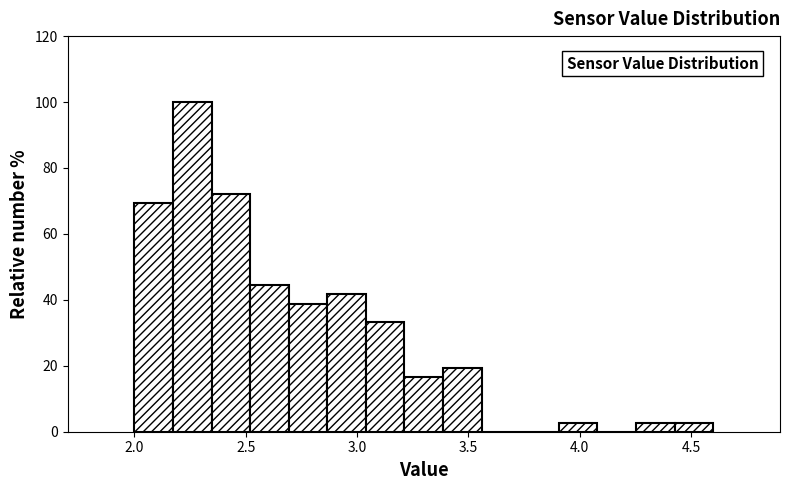

Around what value on the x-axis is the tallest bar? Give the approximate position of its centre, as read against the axis.

2.25